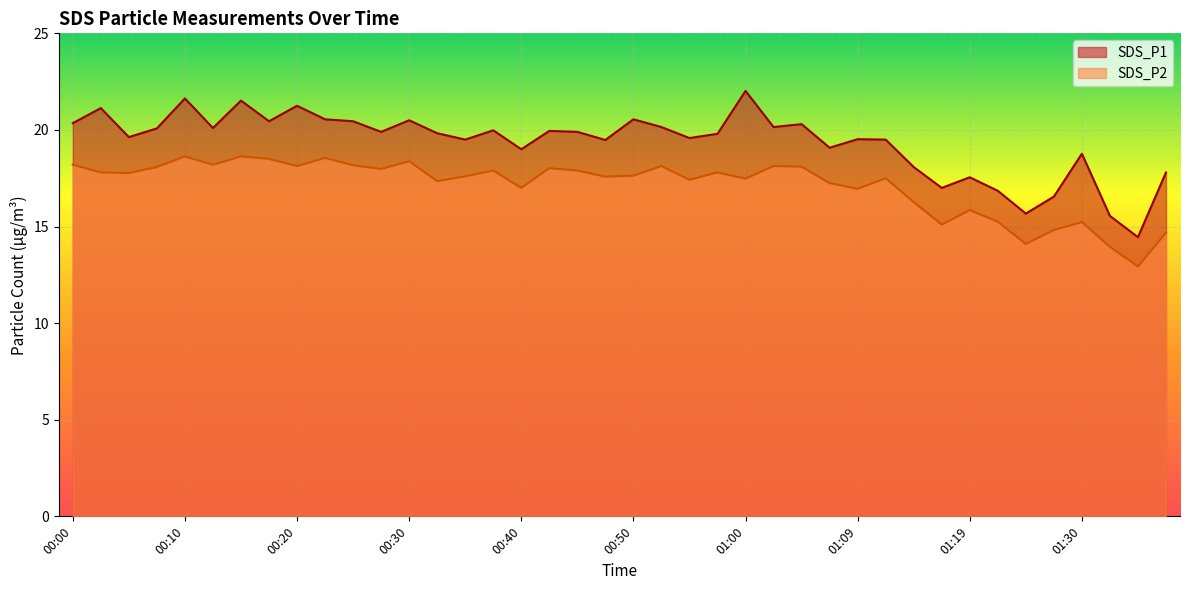

Where is SDS_P1 nearest to the value 18?

01:14